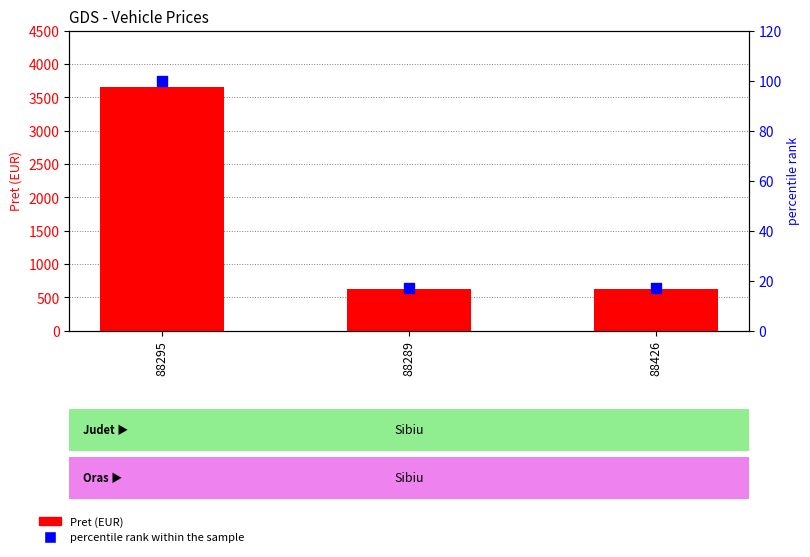

What are all the series names shown in the legend?

Pret (EUR), percentile rank within the sample